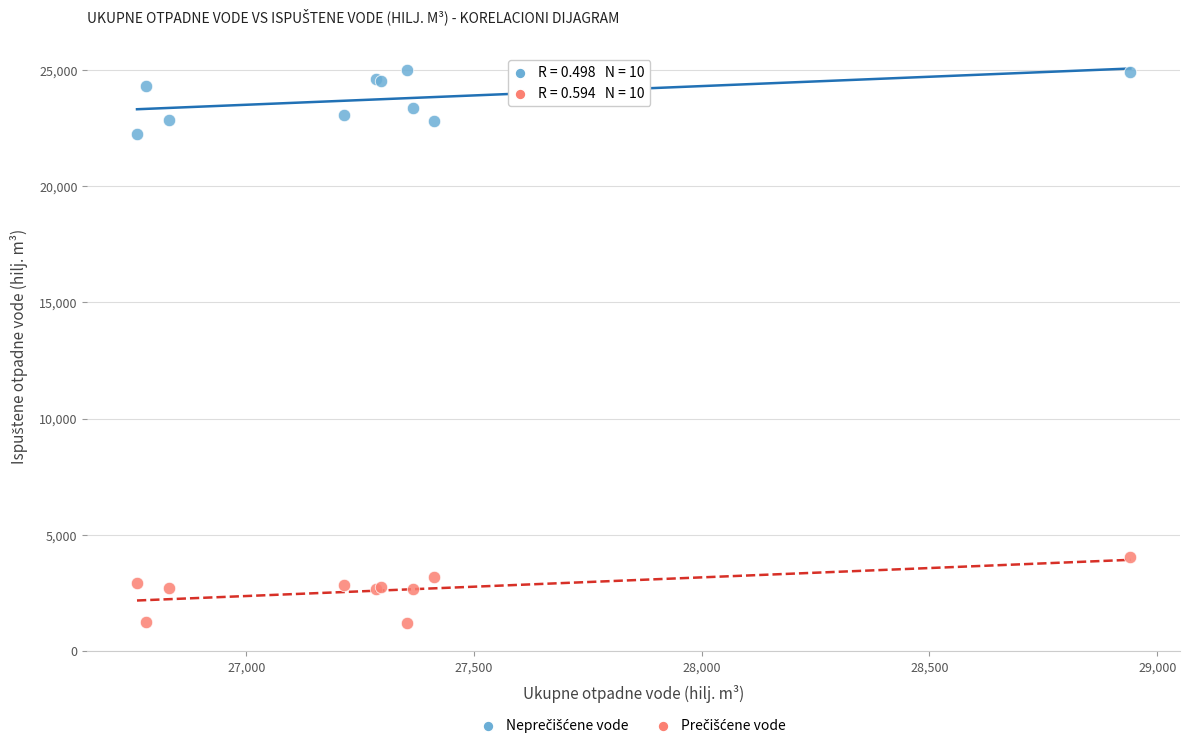

What is the X range (max minus min) for the scatter plot?

2181